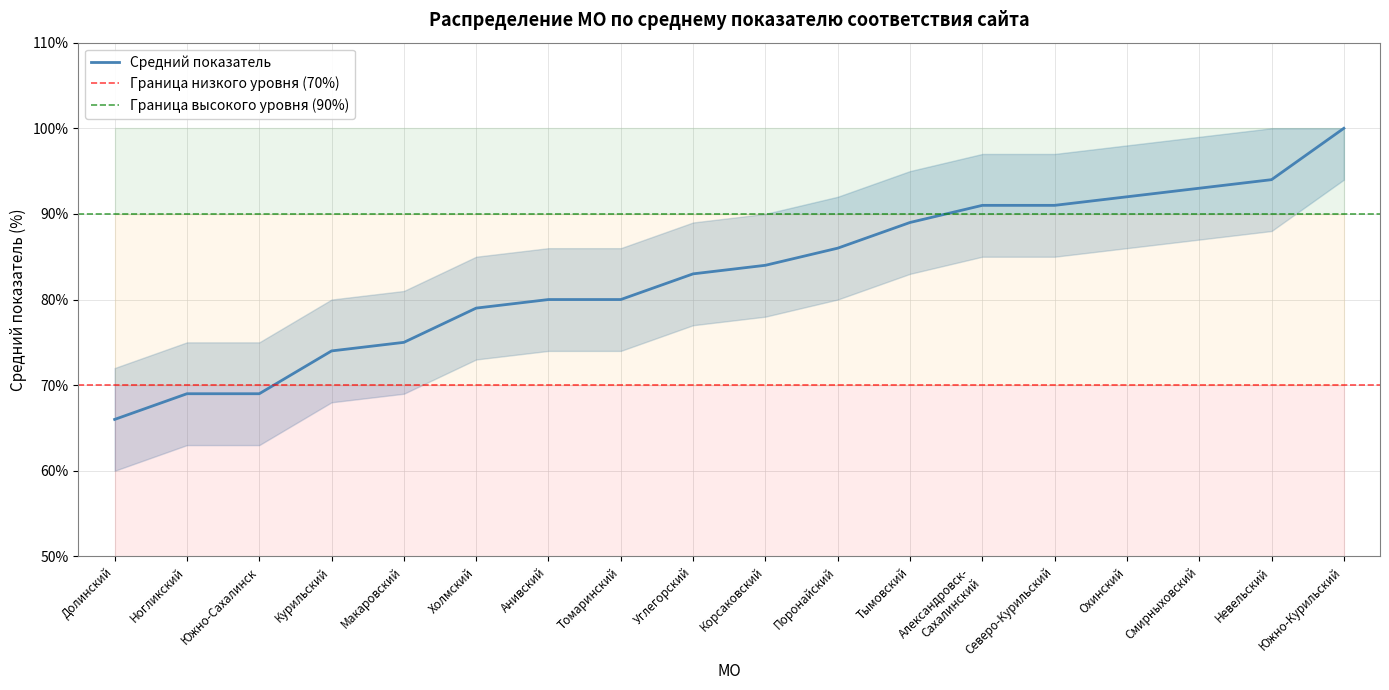

How many values are below 84?

9